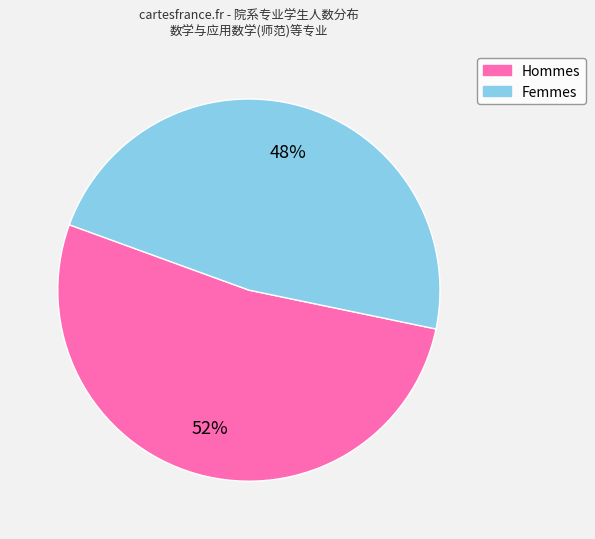

To the nearest percent, what is the average slice percentage?

50%